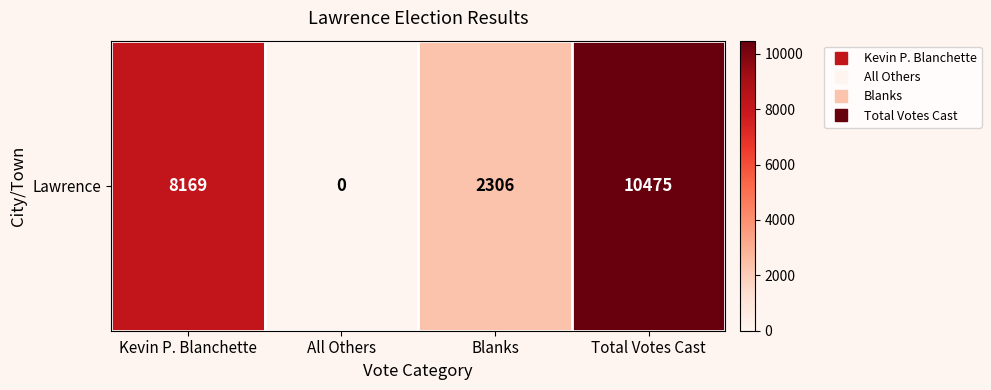

Count the number of categories in the chart.

4